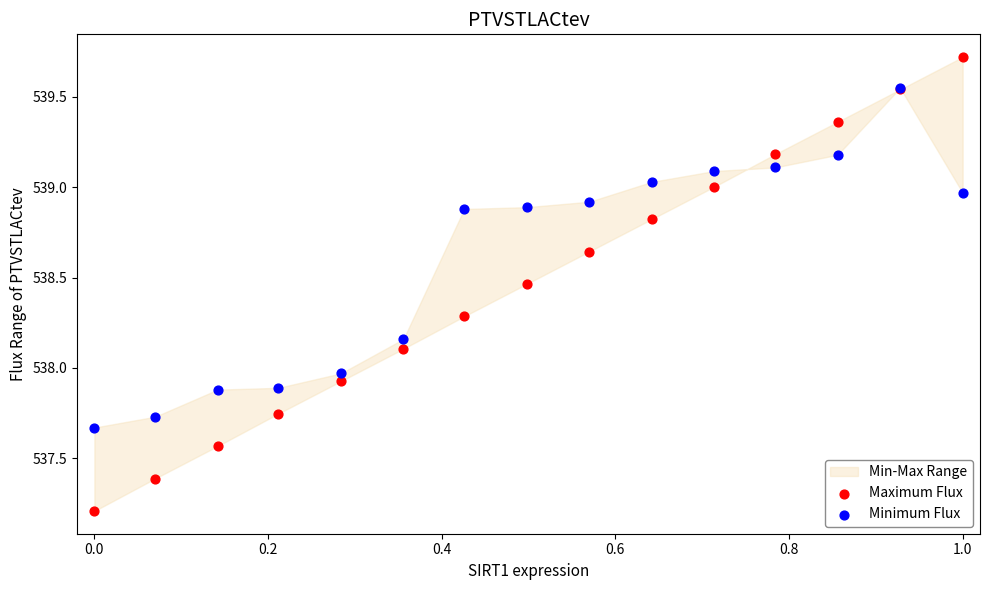

In the Maximum Flux series, what Y value is closest to 538?

537.9